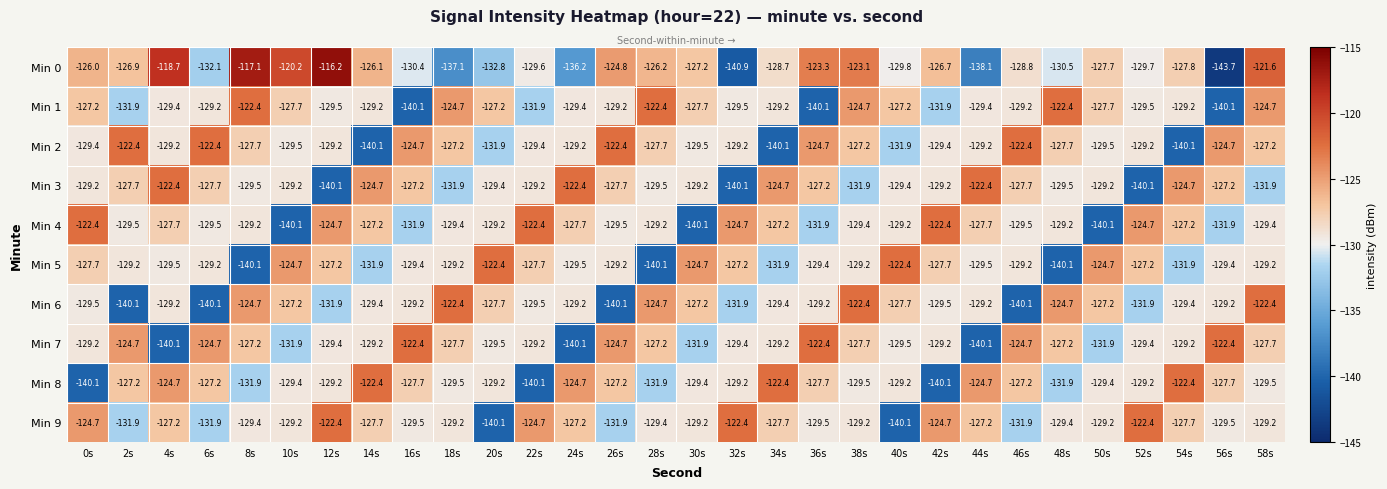

Is it true that Min 5 equals -34.8 at 36s?

False